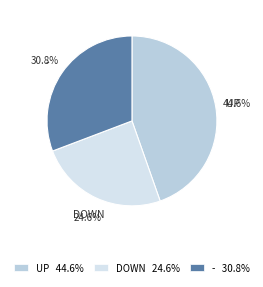

Rank the categories by value from highest to lowest.

UP 44.6%, - 30.8%, DOWN 24.6%